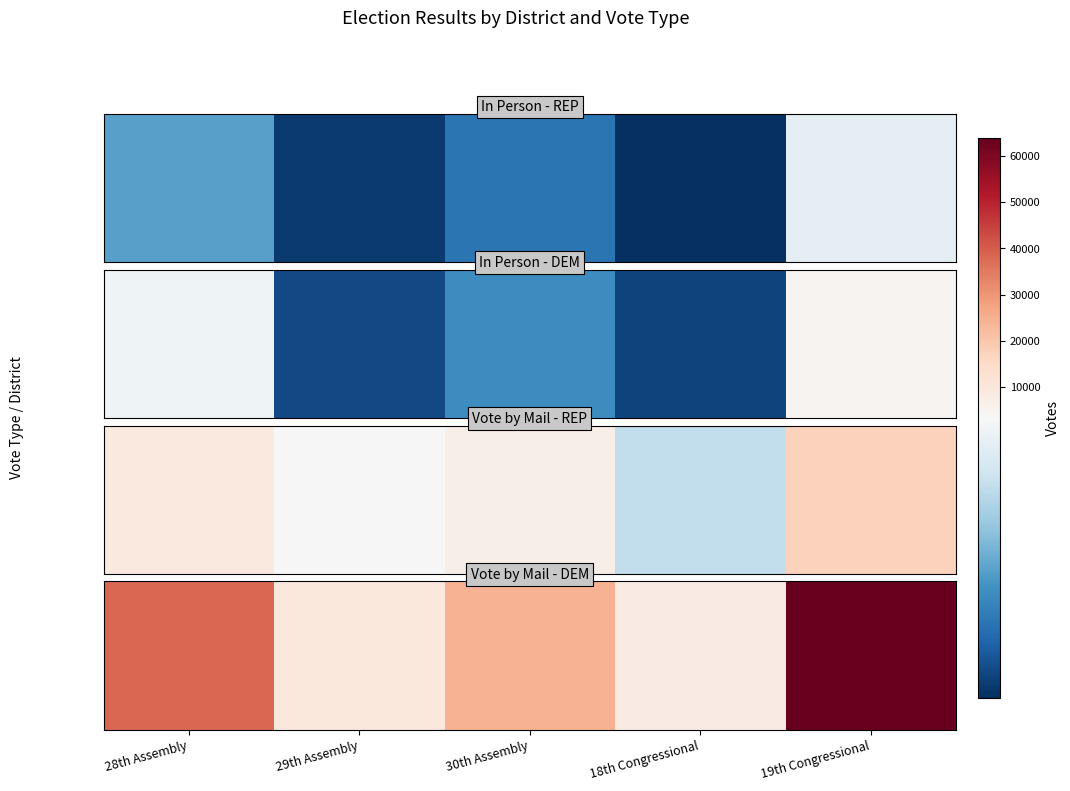

True or false: the data shows 38008 at 28th Assembly.

True